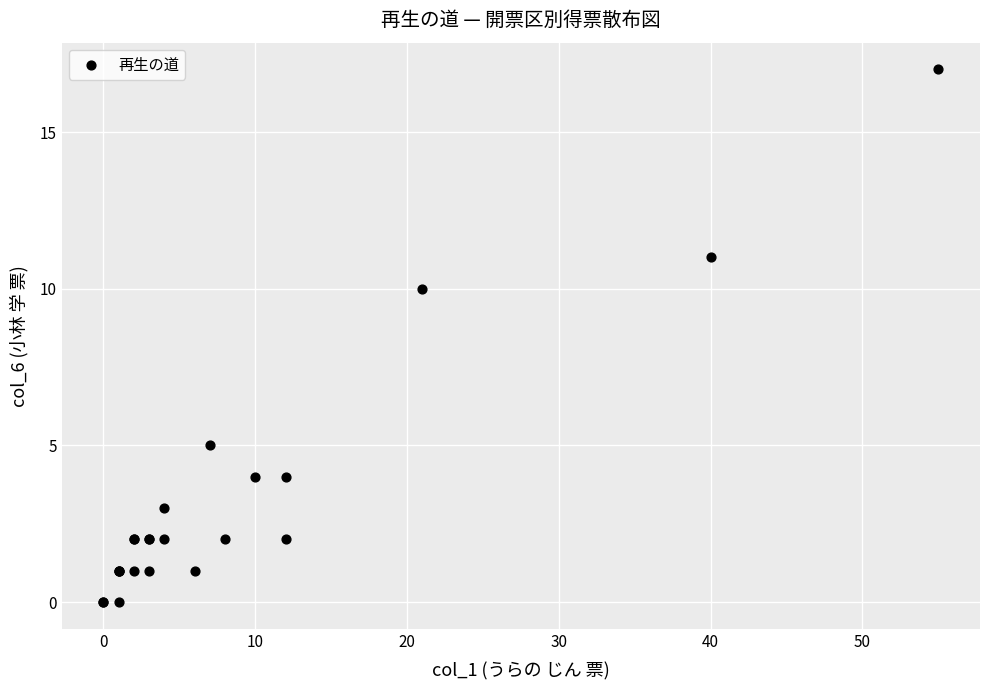

What Y value in the scatter plot is closest to 8?

10